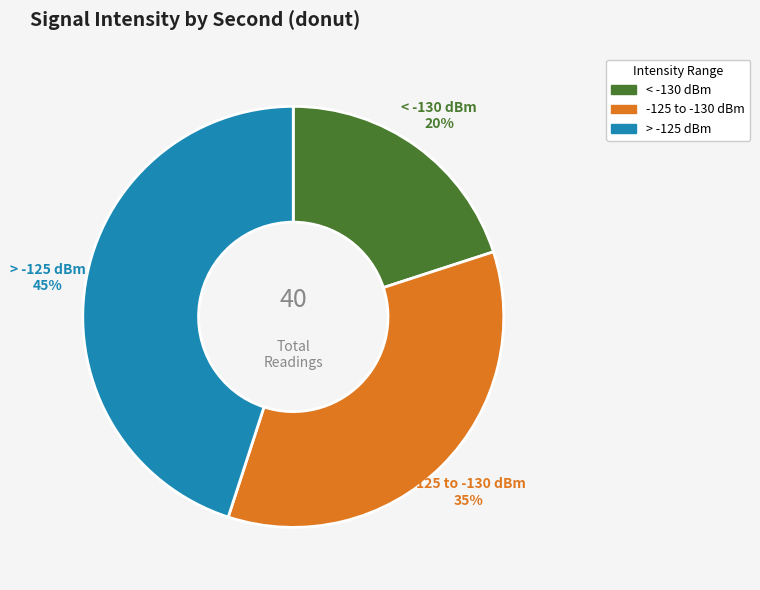

To the nearest percent, what is the difference between the largest and smallest slice percentages?

25%